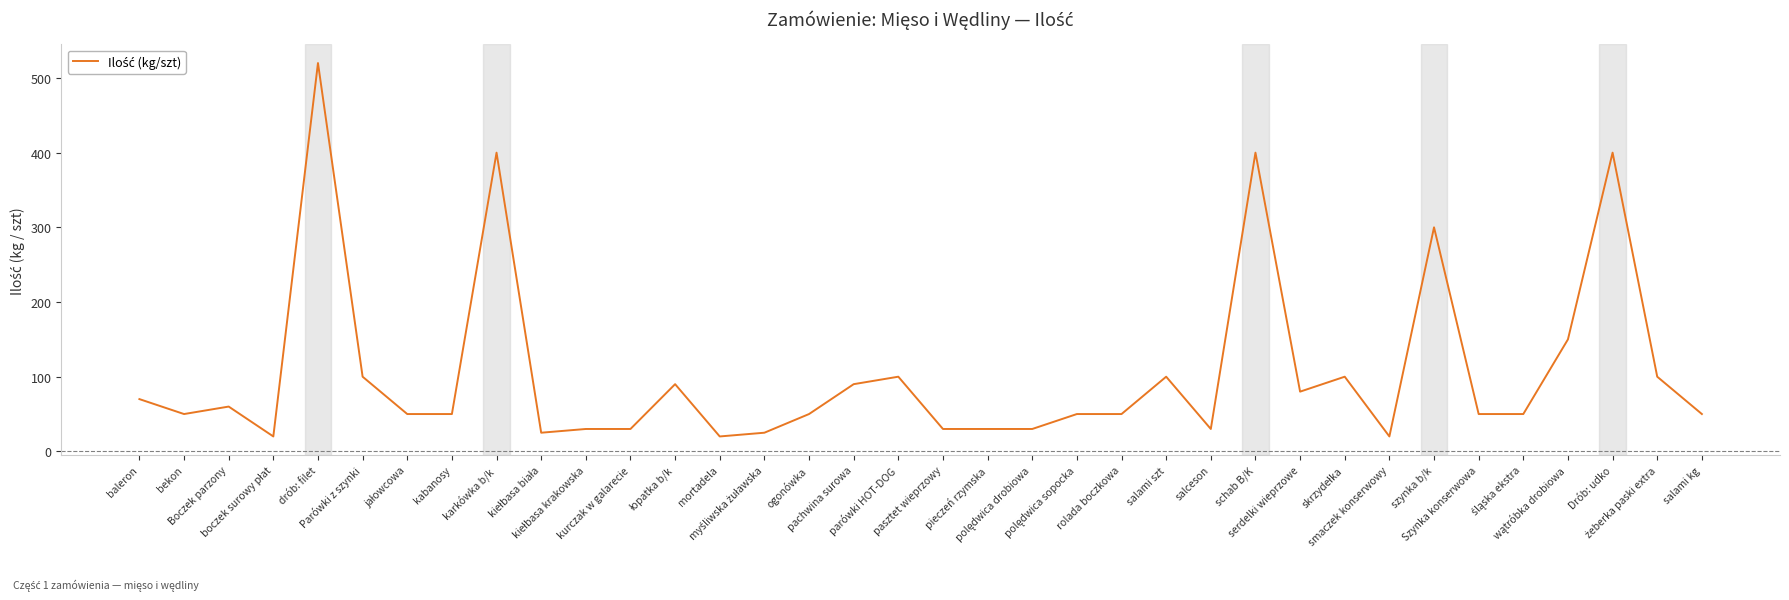

Is it true that the value at bekon is 50?

True